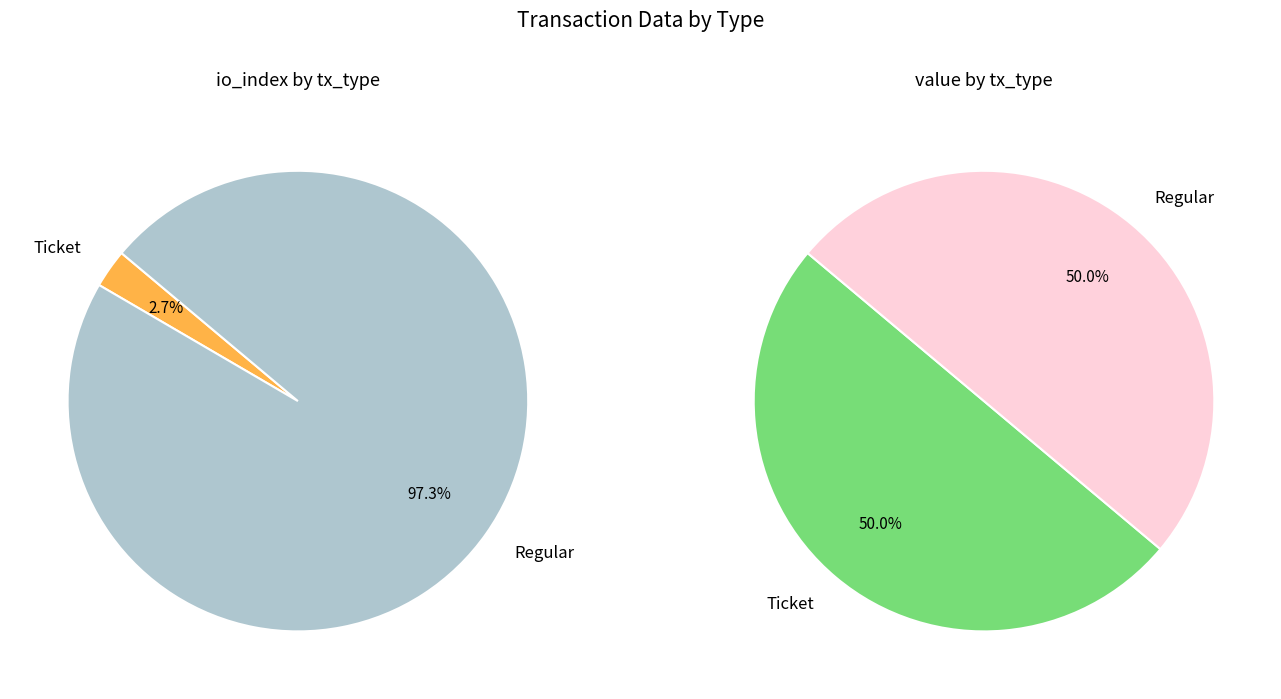

Is it true that value is 86% of the pie?

False